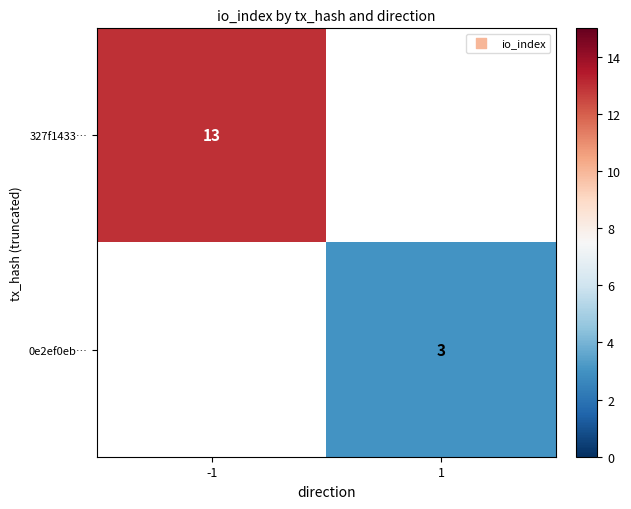

Is it true that 0e2ef0eb… equals 4 at 1?

False